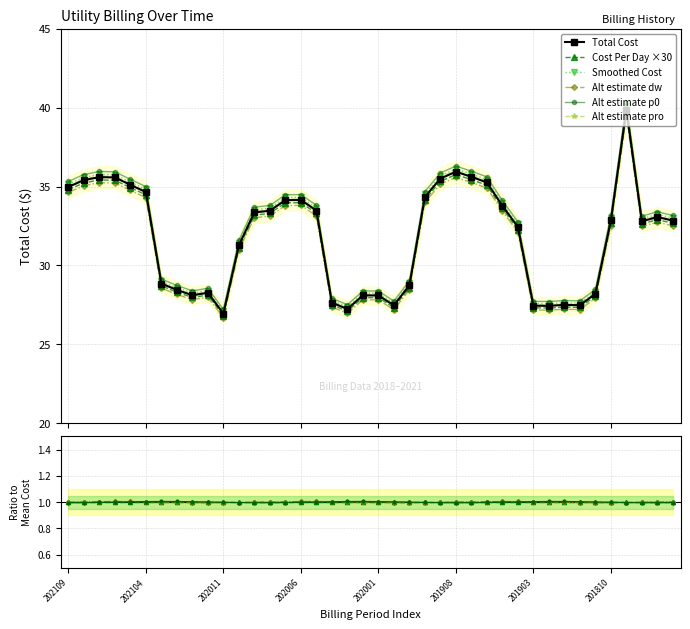

What is the value of the Alt estimate p0 point at the 21st from the left?

28.4